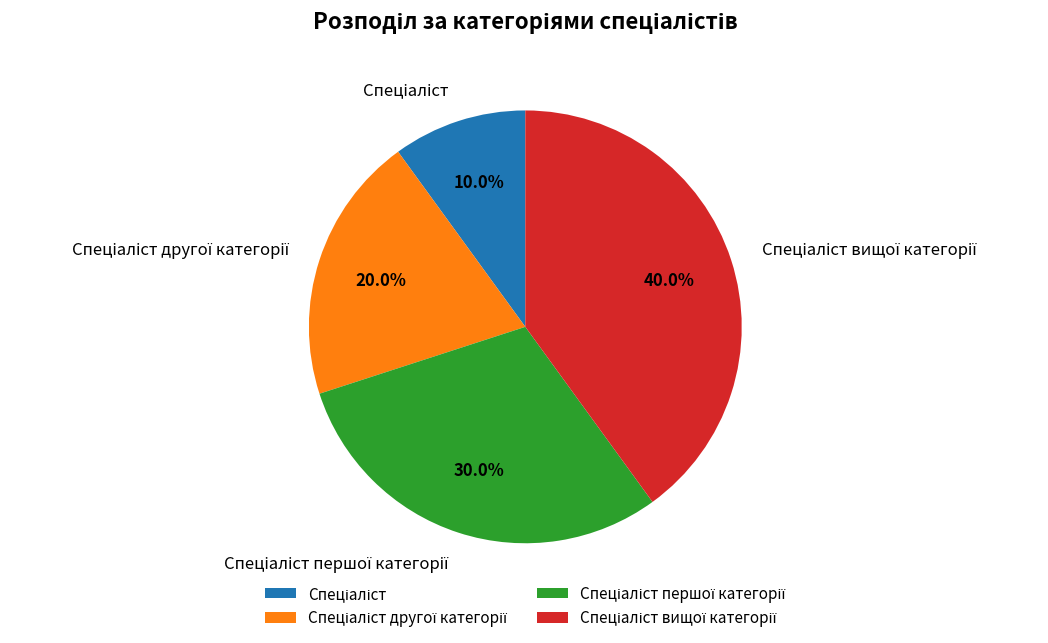

Is there any slice that represents more than half of the pie?

No